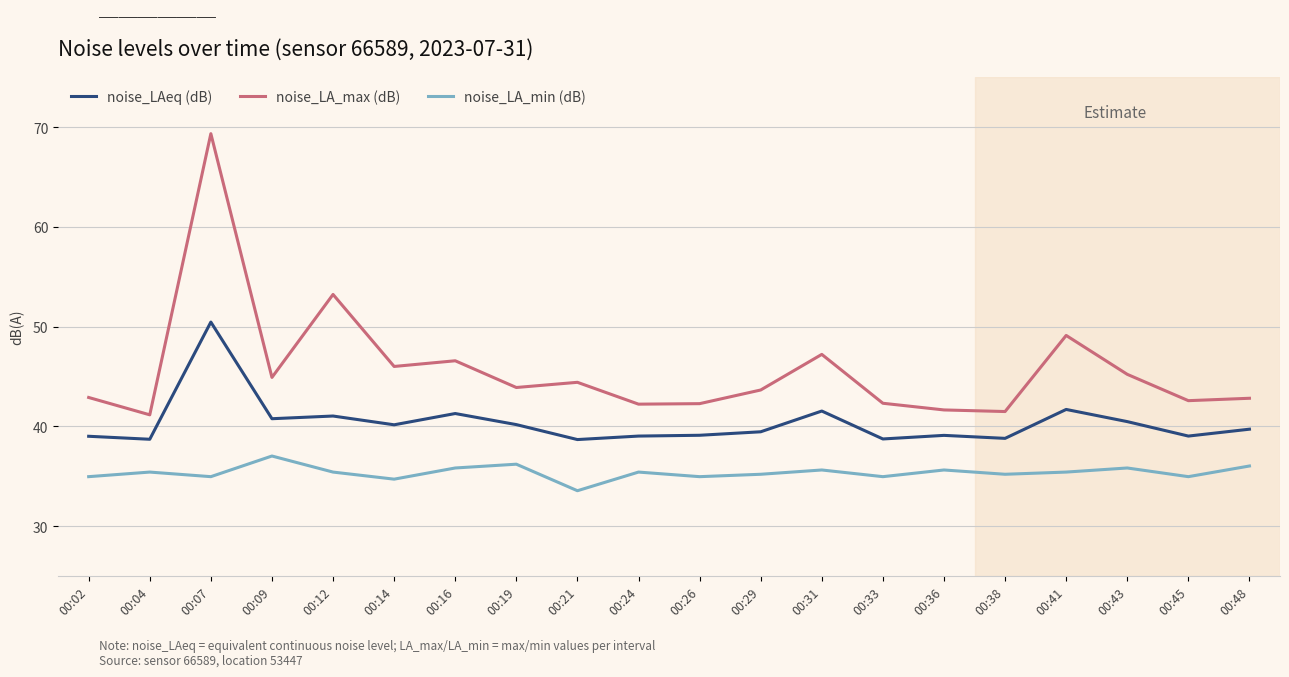

What is the minimum value shown in the chart?

33.5